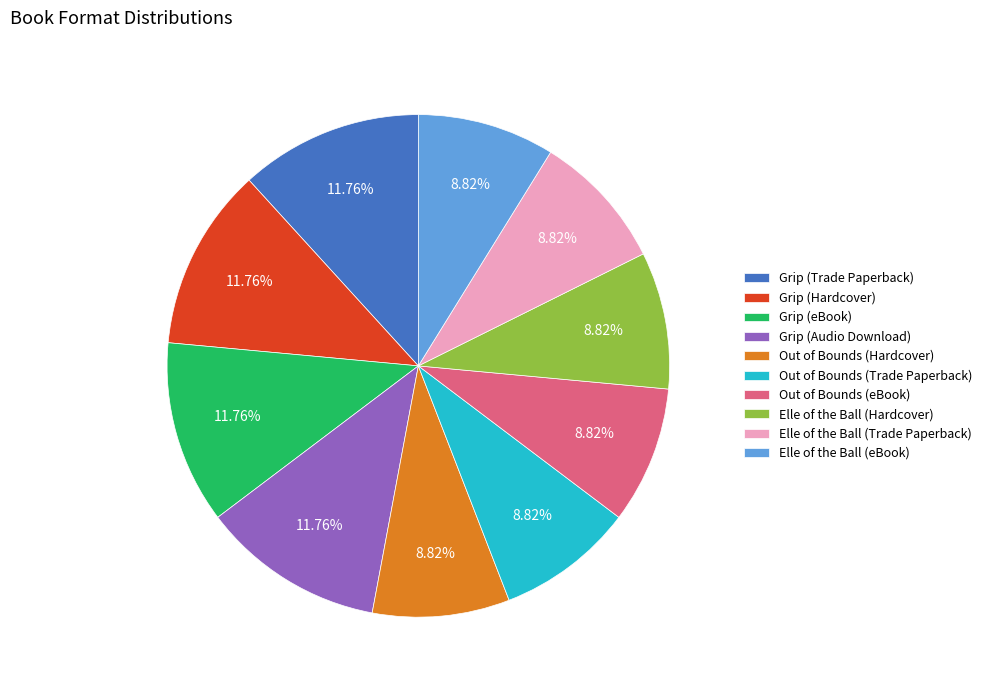

What portion of the pie excludes Grip (Hardcover)?

88.2%